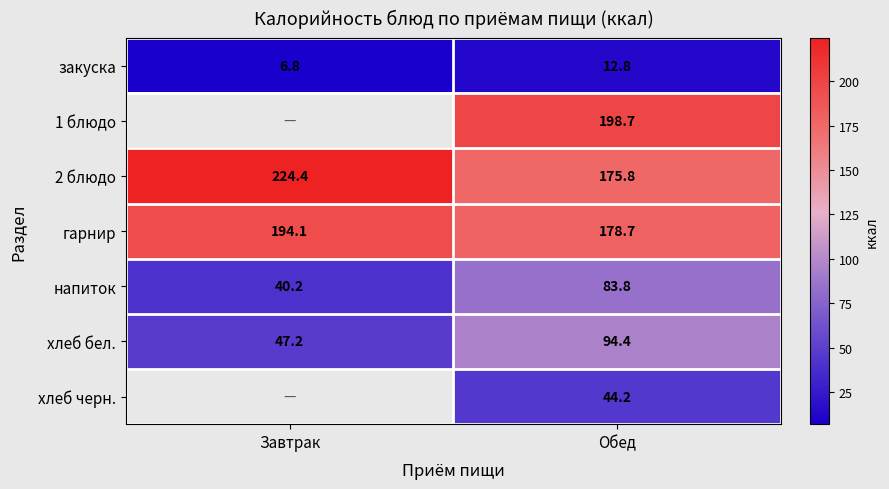

List the labels in order of гарнир value, smallest first.

Обед, Завтрак